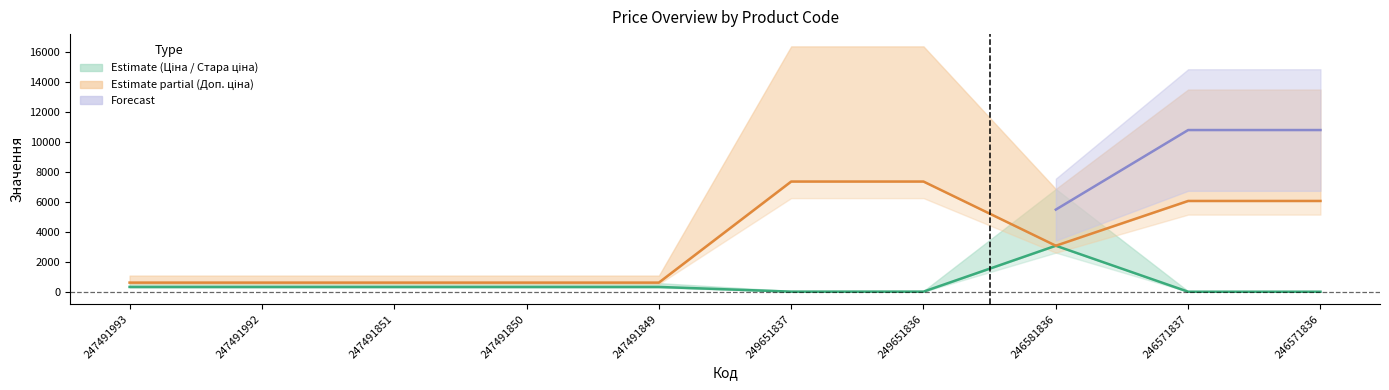

Where does the Доп. ціна series first go above 3091?

249651837